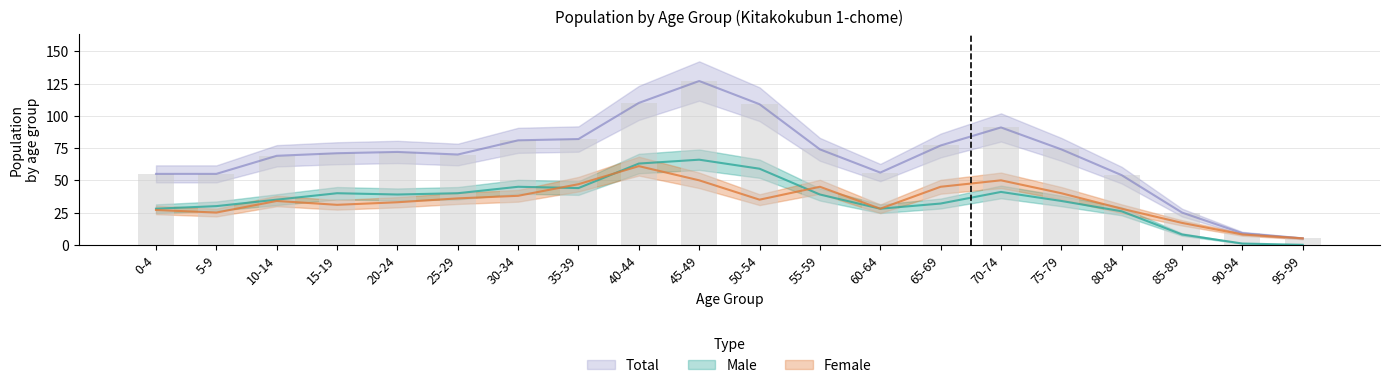

What is the difference between the maximum and second lowest values in the Female series?

53